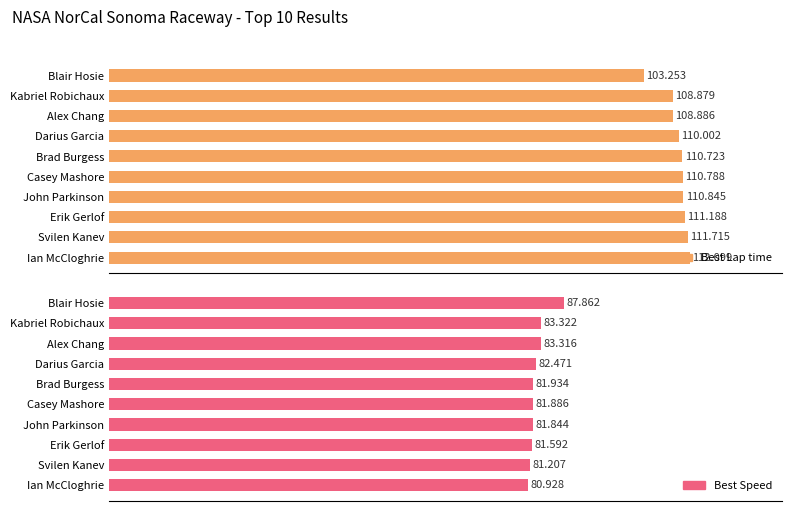

Are the bars grouped side by side (vs. stacked)?

Yes